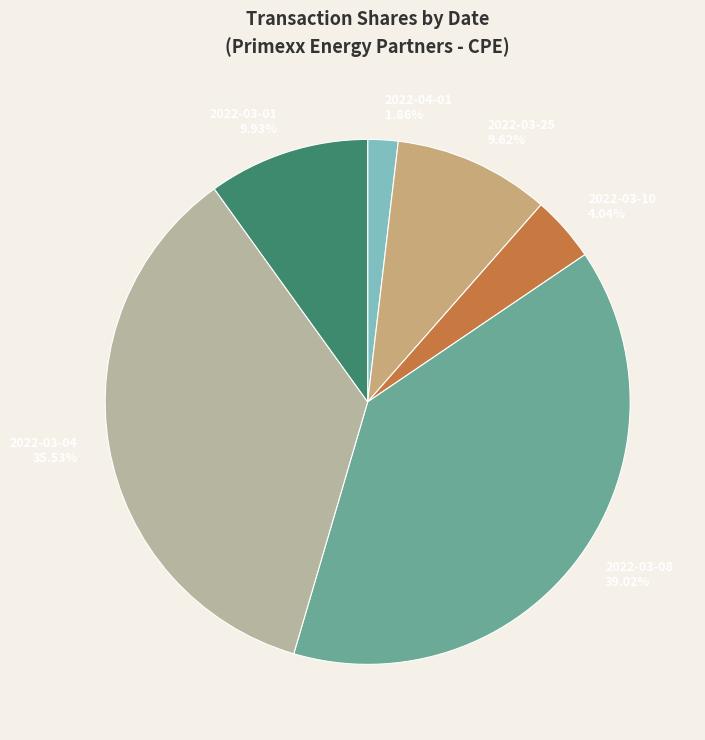

What portion of the pie excludes 2022-03-08?

61.0%